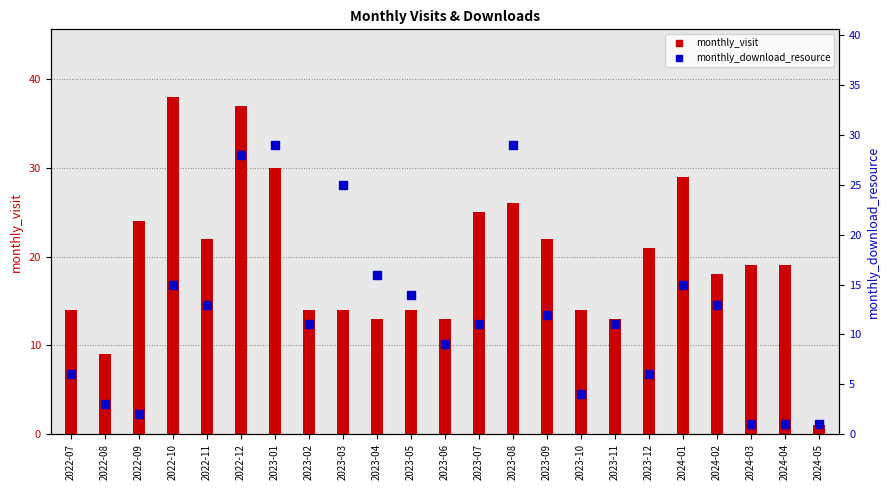

Which series has the widest spread of Y values?

monthly_visit